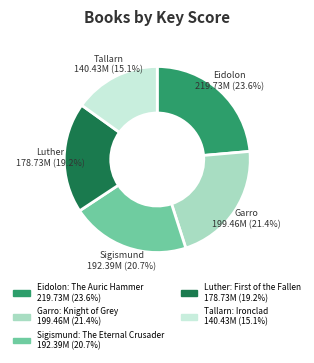

Which category has the smallest portion of the pie?

Tallarn: Ironclad